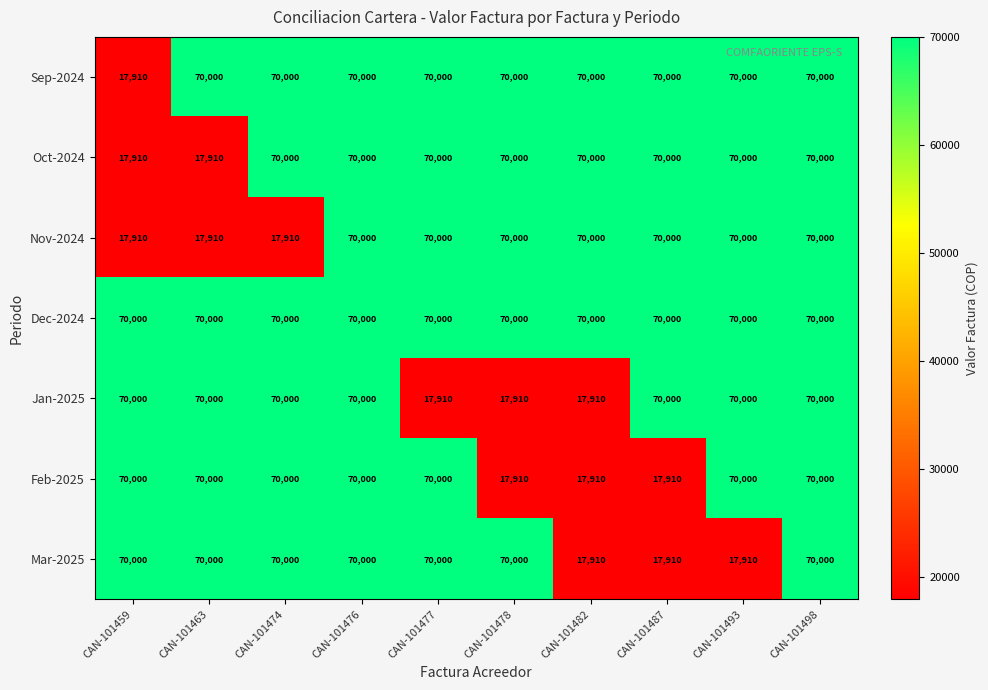

Where is Sep-2024 nearest to the value 43955?

CAN-101459